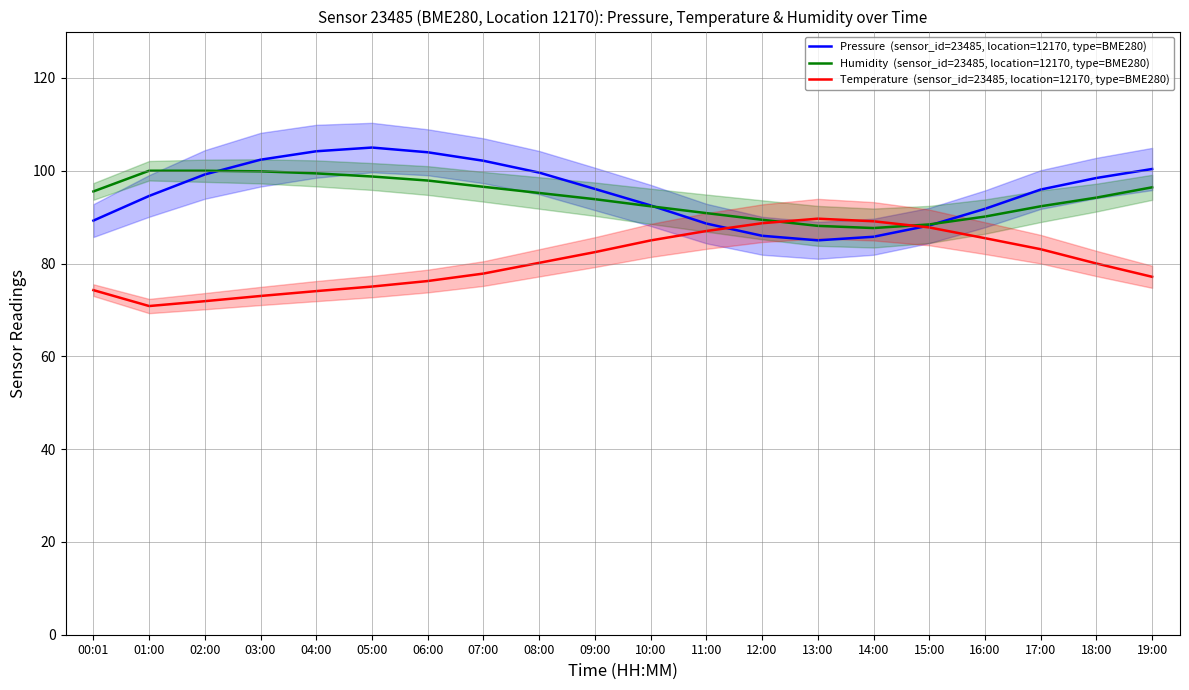

How many lines are shown in the chart?

3